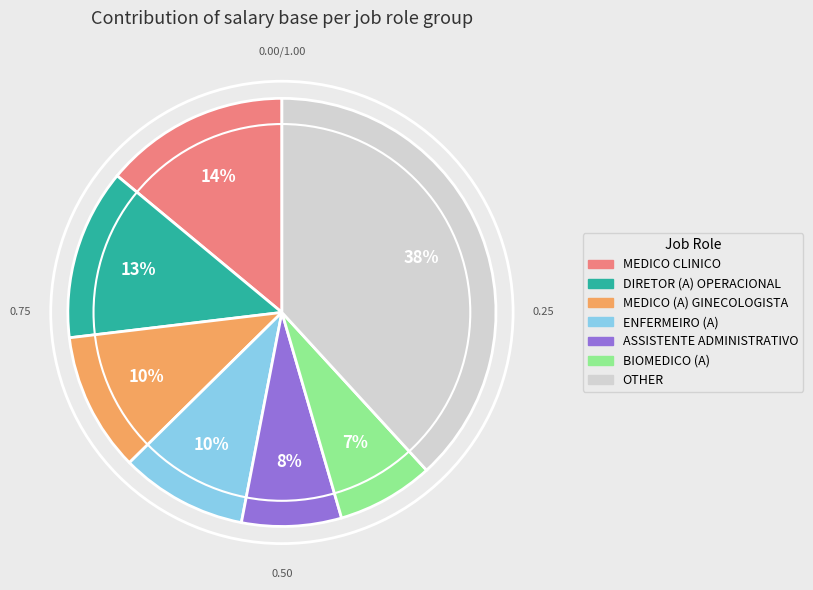

What is the largest slice in the pie chart?

OTHER